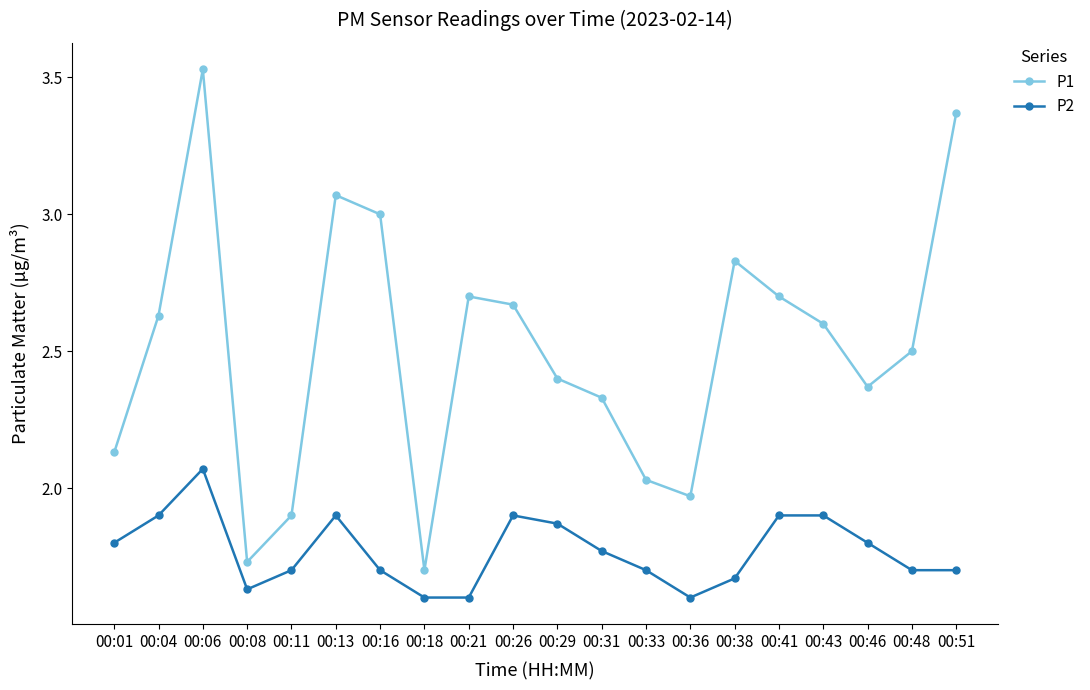

What is the sum of all P2 values?

35.4